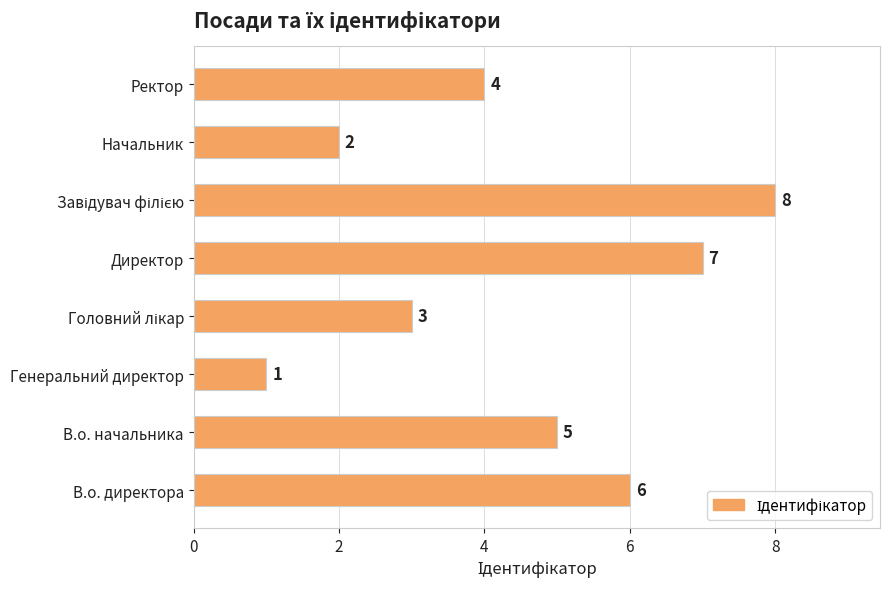

The chart shows a value of 7 at Директор. True or false?

True